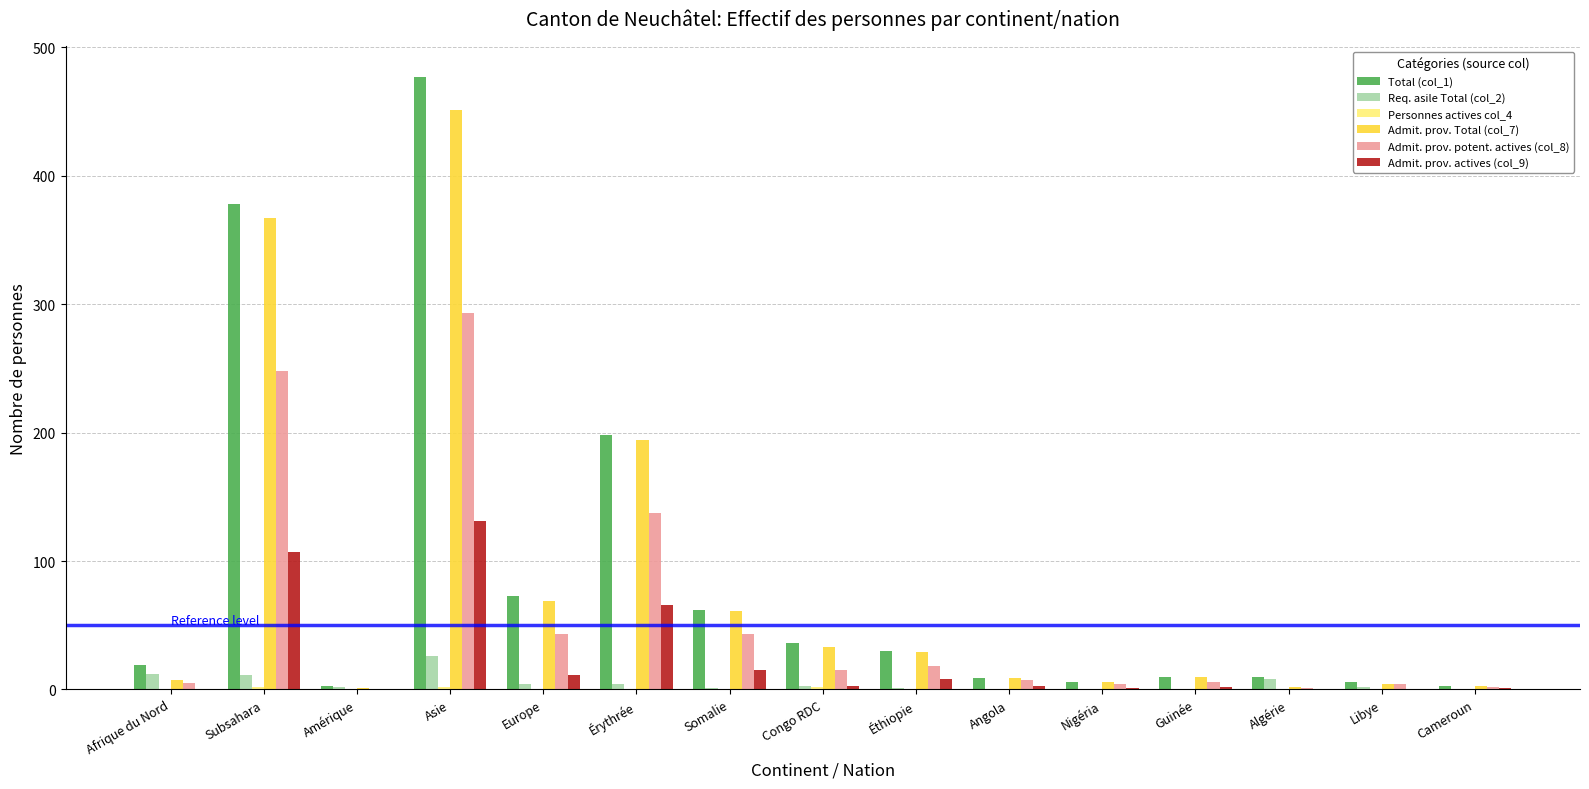

At which category is the sum across all series the highest?

Asie